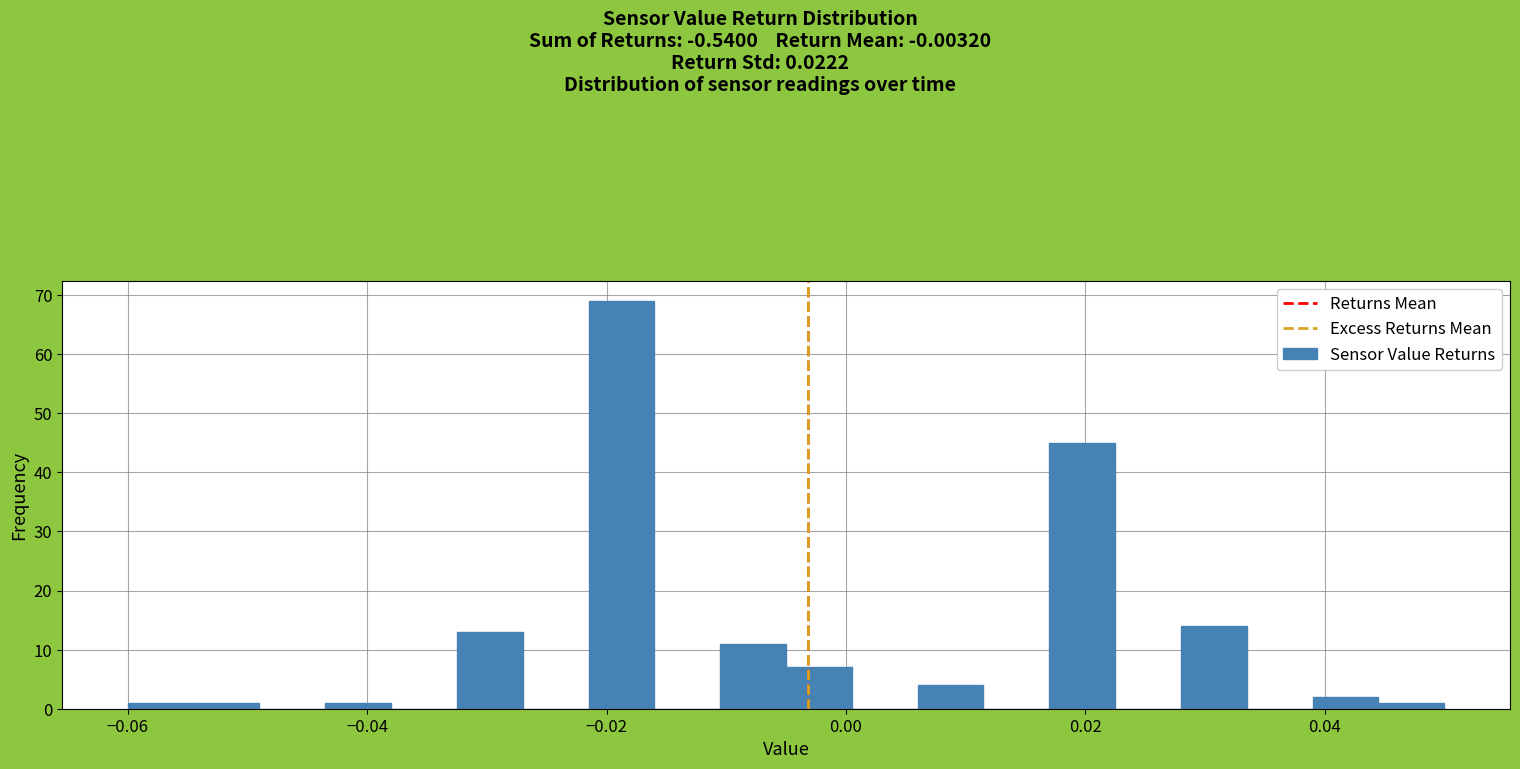

Read against the x-axis, roughly where is the centre of the tallest bar?

-0.018